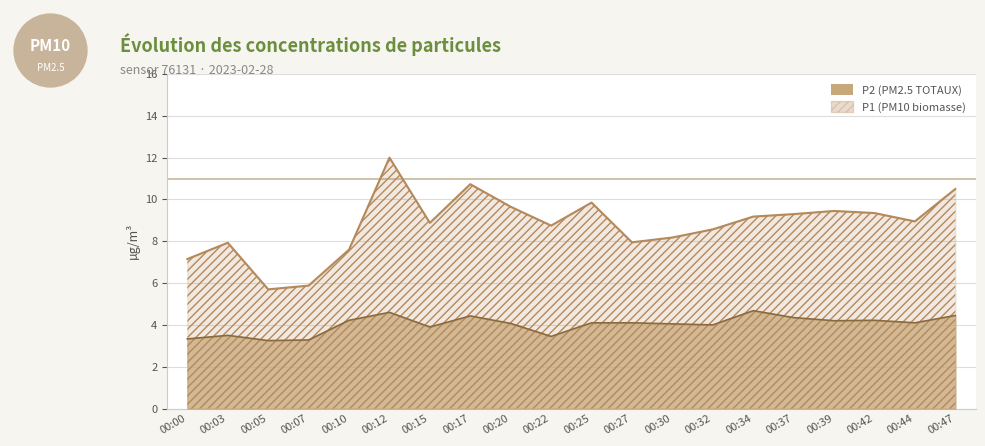

At which category does P1 reach its first local peak?

00:03